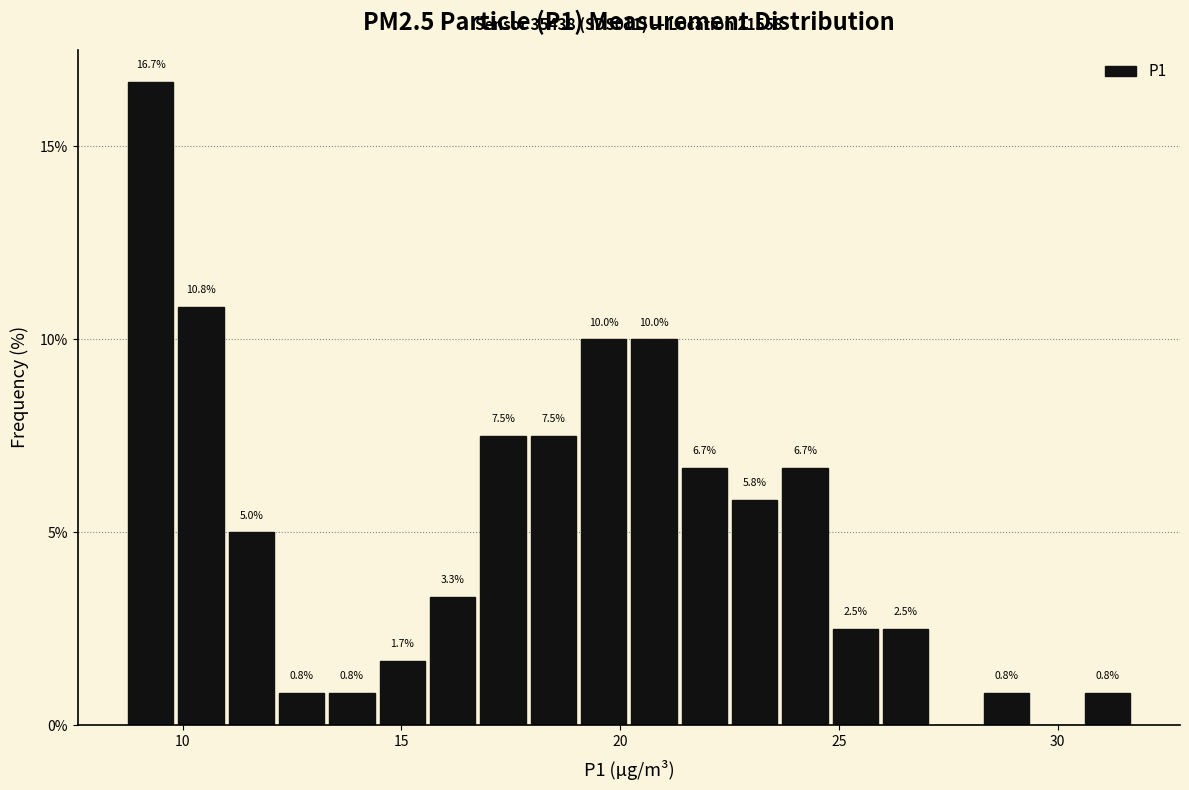

Around what value on the x-axis is the tallest bar? Give the approximate position of its centre, as read against the axis.

9.5